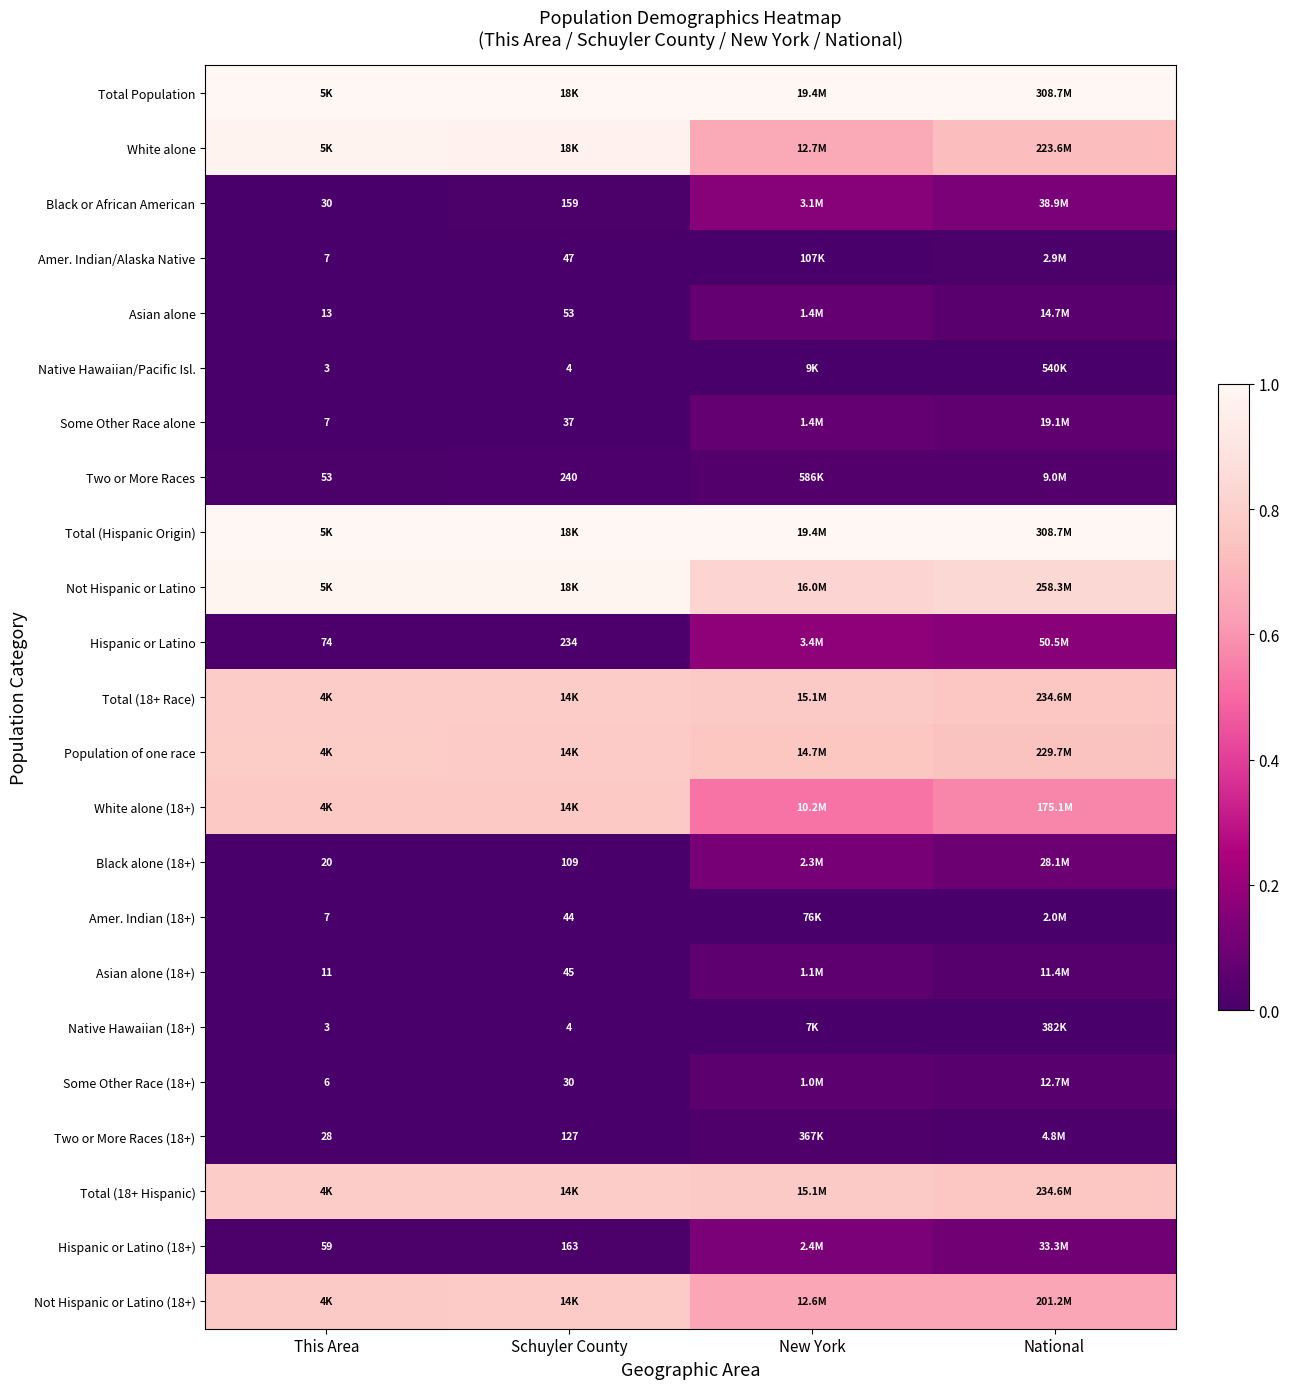

What is the spread (max minus min) of values at Schuyler County?

1.0